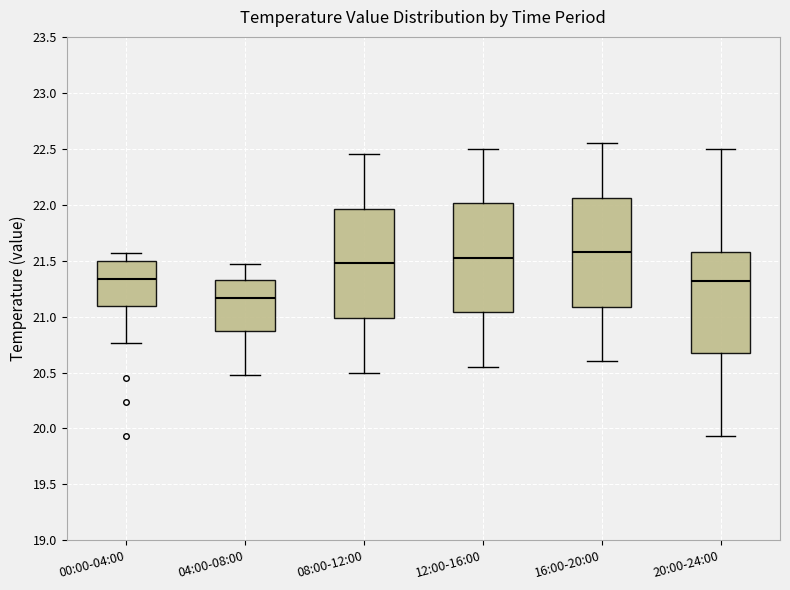

Reading left to right, read every box against the y-axis: the position of its median line, the range the box covers, and the ends of its whiskers. The values are not printed on the chart, so give them approximately, as read against the axis.

00:00-04:00: median 21.35, box 21.10 to 21.50, whiskers 20.75 to 21.55
04:00-08:00: median 21.15, box 20.85 to 21.35, whiskers 20.50 to 21.45
08:00-12:00: median 21.50, box 21.00 to 21.95, whiskers 20.50 to 22.45
12:00-16:00: median 21.55, box 21.05 to 22.00, whiskers 20.55 to 22.50
16:00-20:00: median 21.60, box 21.10 to 22.05, whiskers 20.60 to 22.55
20:00-24:00: median 21.30, box 20.70 to 21.60, whiskers 19.95 to 22.50